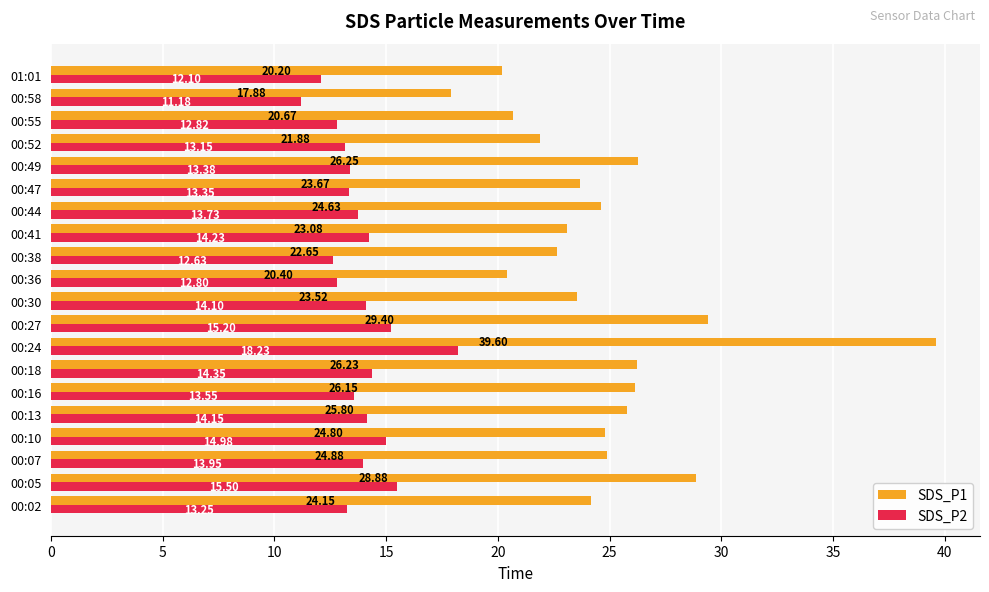

What is the highest value of the SDS_P2 series?

18.2